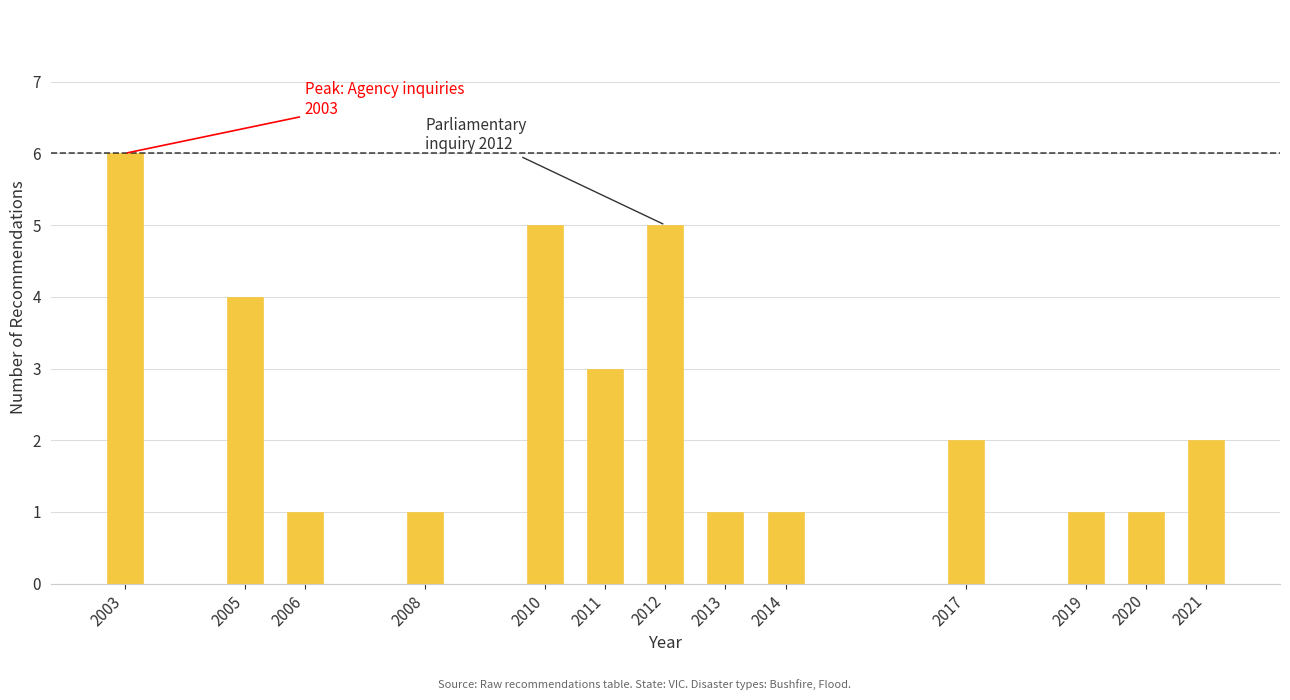

Reading left to right, what are all the values shown in this chart?

2003=6	2005=4	2006=1	2008=1	2010=5	2011=3	2012=5	2013=1	2014=1	2017=2	2019=1	2020=1	2021=2